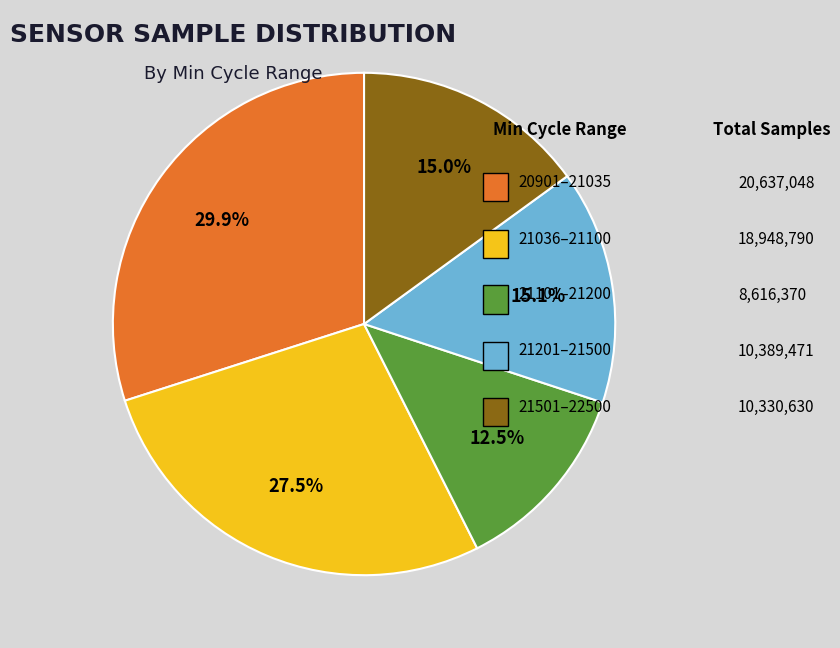

Does any single category account for the majority?

No